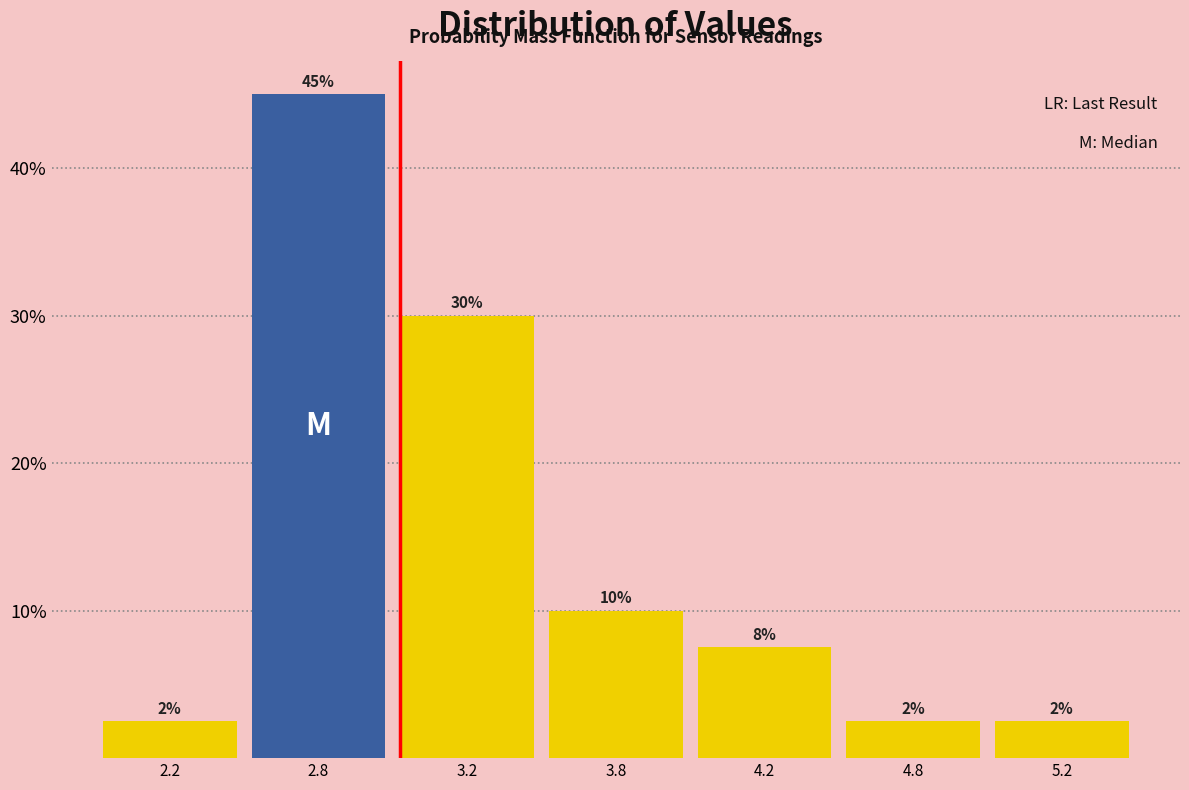

How many bars are there in total?

7